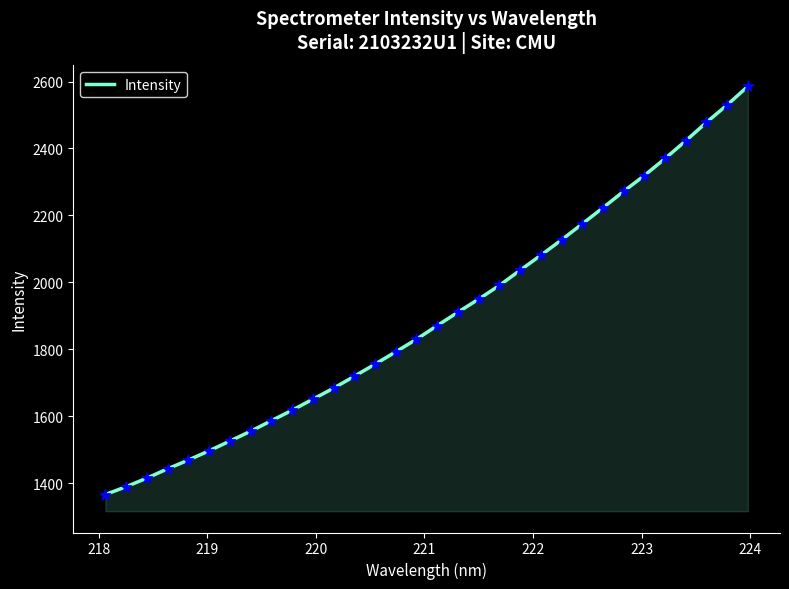

What is the smallest value displayed?

1366.0